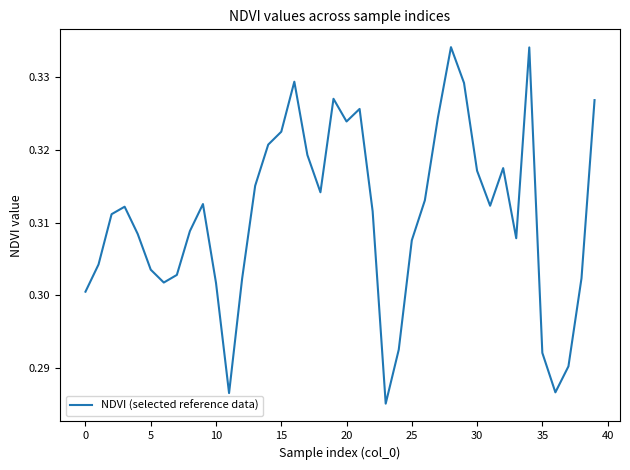

What is the value of the 18th point from the left?

0.3